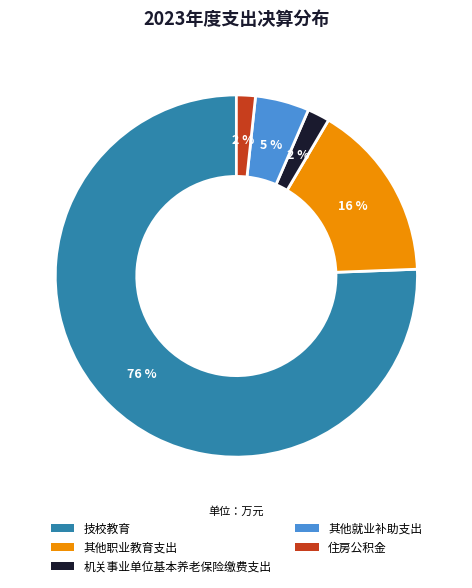

Do 机关事业单位基本养老保险缴费支出 and 其他就业补助支出 together represent more than half of the pie?

No